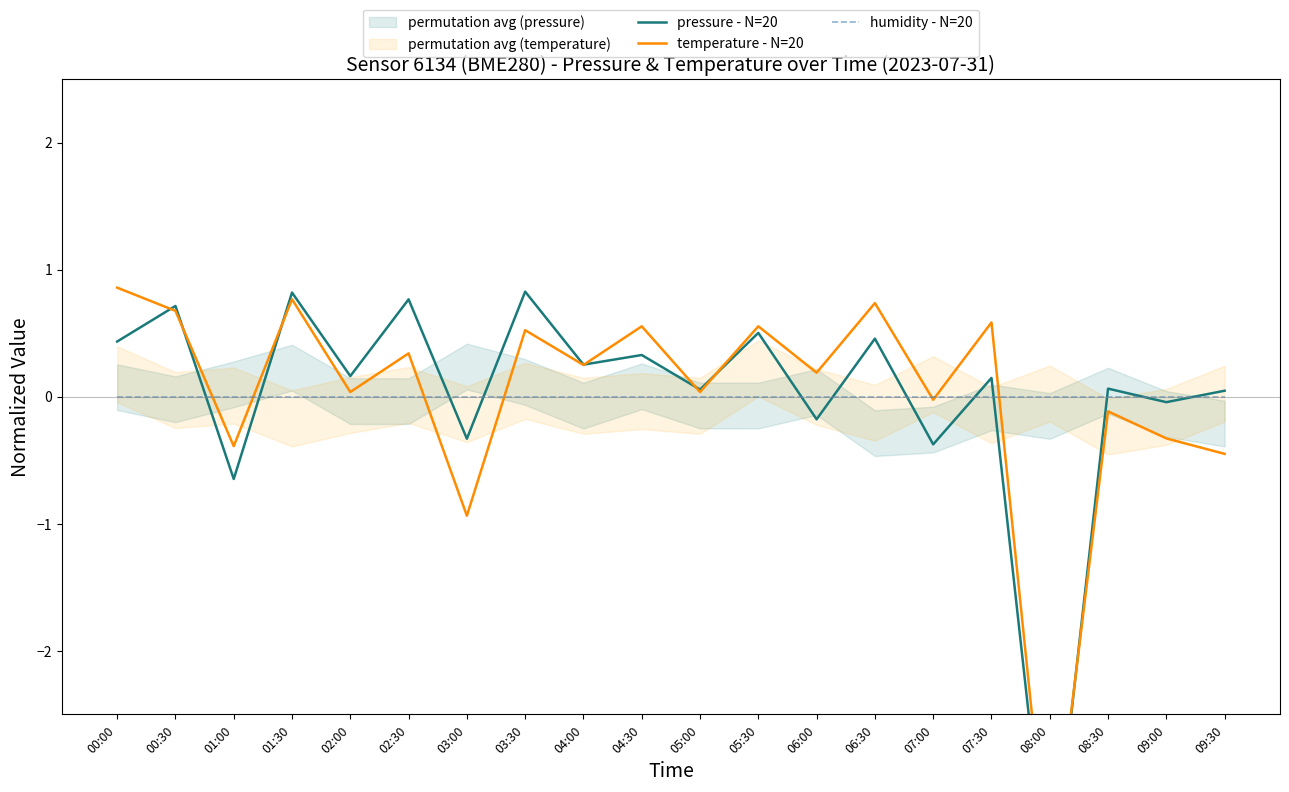

Which series contains the highest Y value?

temperature - N=20